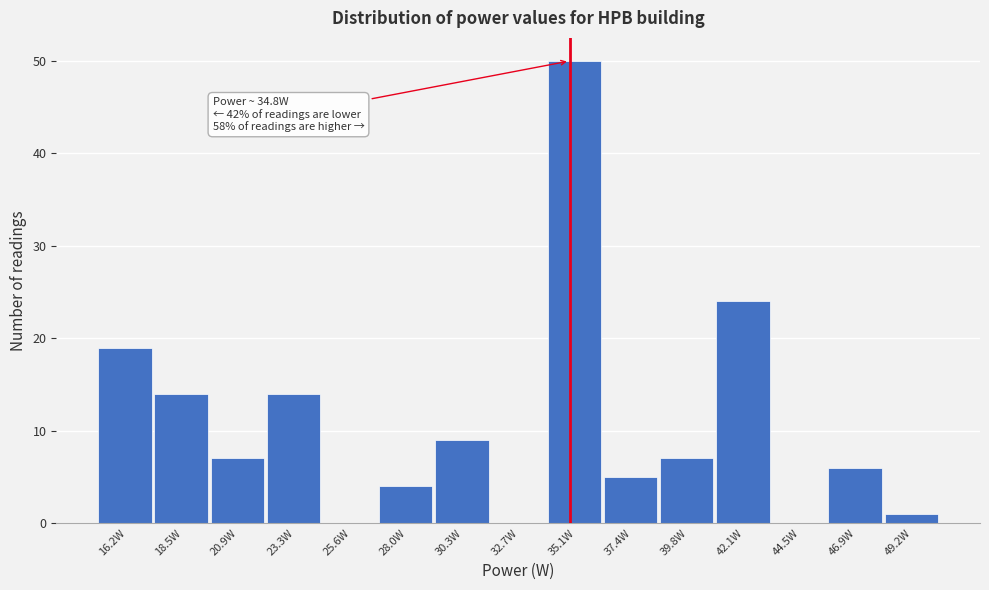

Which range on the x-axis has the tallest bar?

34.0 to 36.0